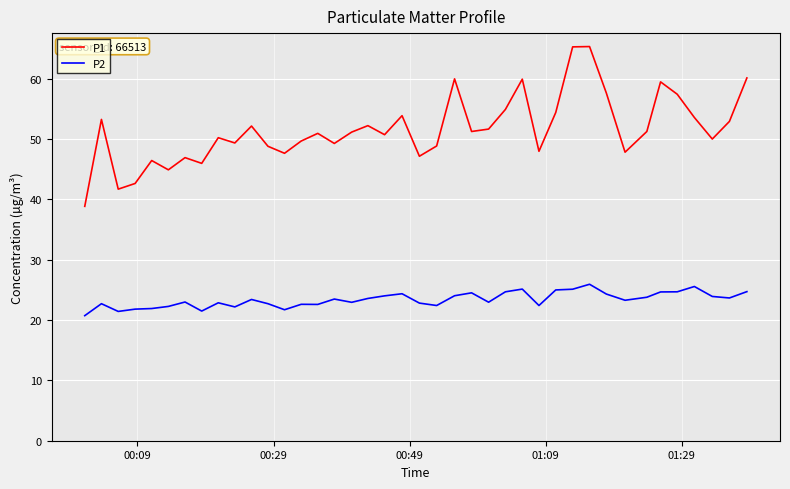

How many lines are shown in the chart?

2